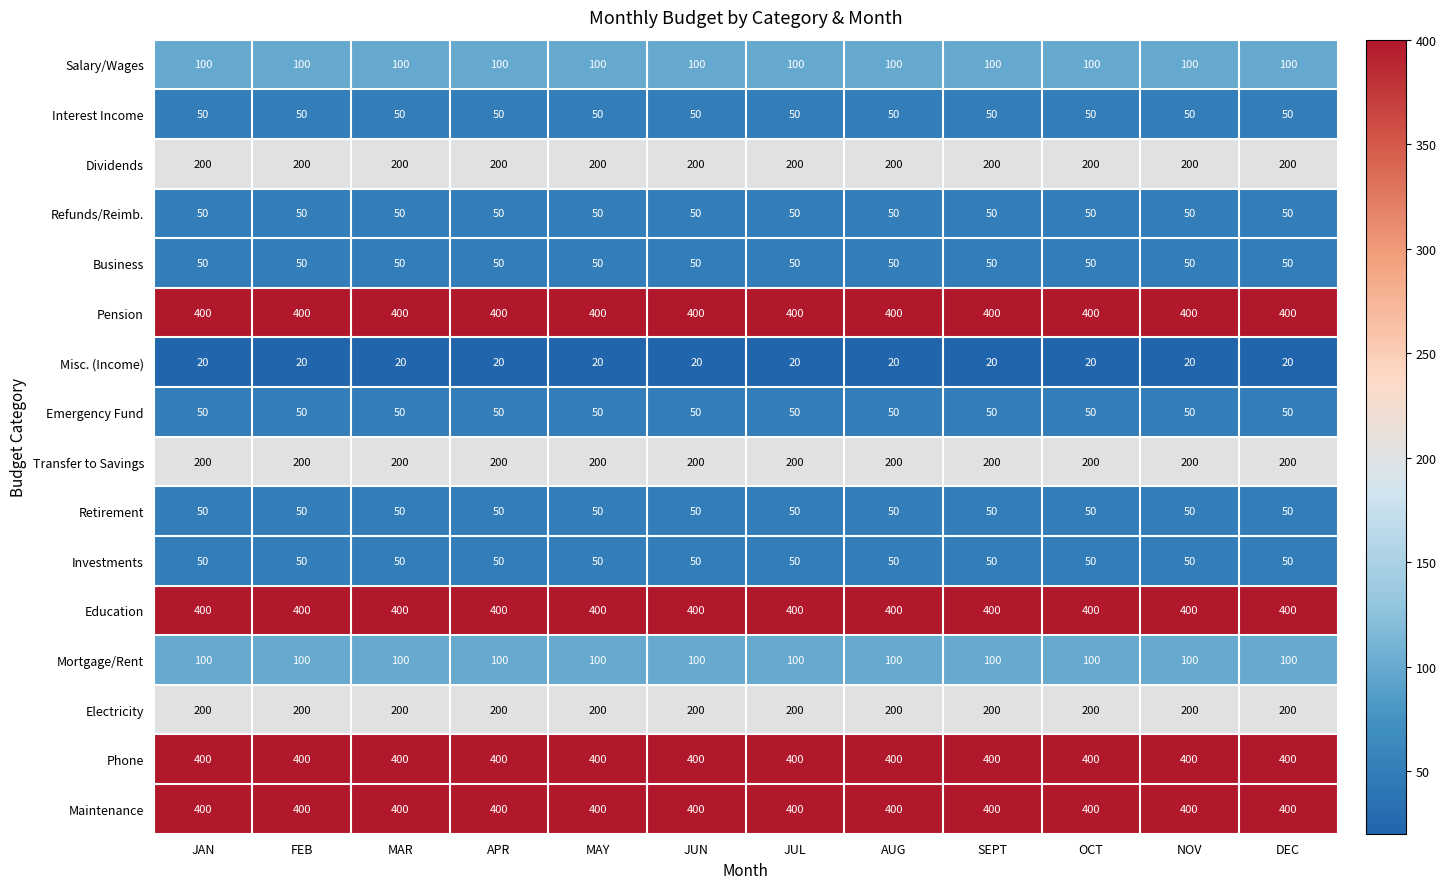

What is the sum of all Misc. (Income) values?

240